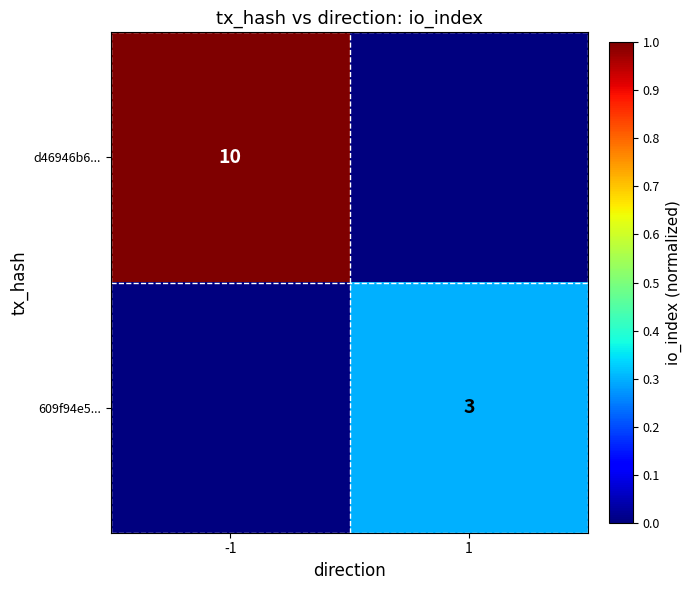

True or false: 609f94e5... has a value of 1 at 1.

False